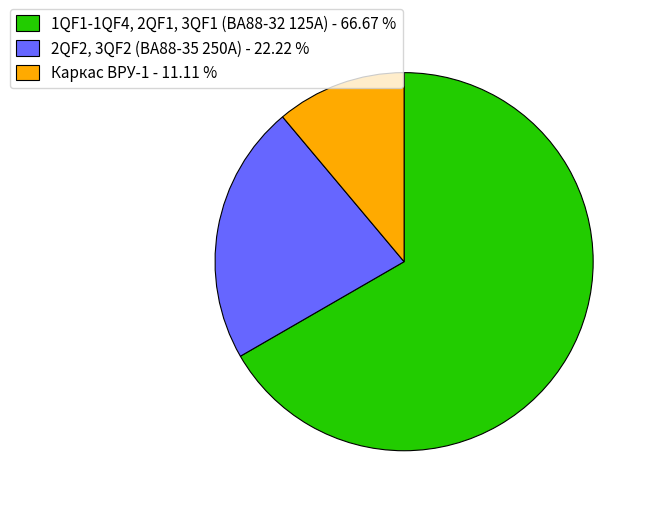

Approximately how many times larger is the value at 1QF1-1QF4, 2QF1, 3QF1 (ВА88-32 125А) - 66.67 % compared to 2QF2, 3QF2 (ВА88-35 250А) - 22.22 %?

3.0